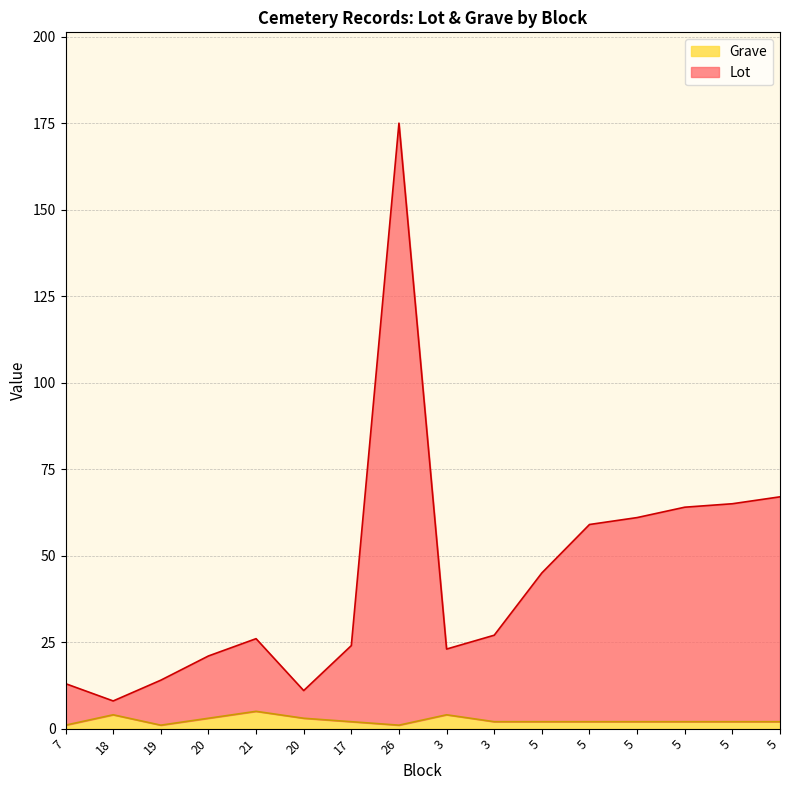

Which has a higher value, 5 or 3?

5